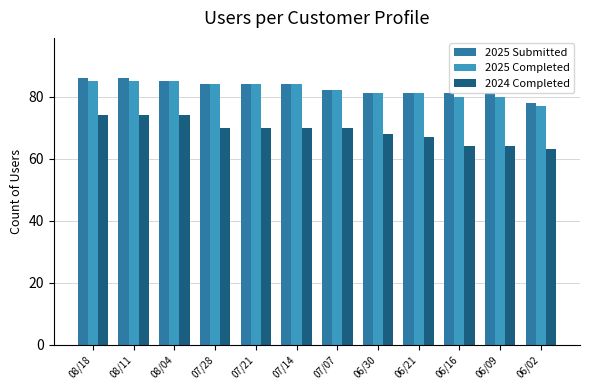

What is the sum of the 2025 Submitted values at 06/30 and 06/16?

162